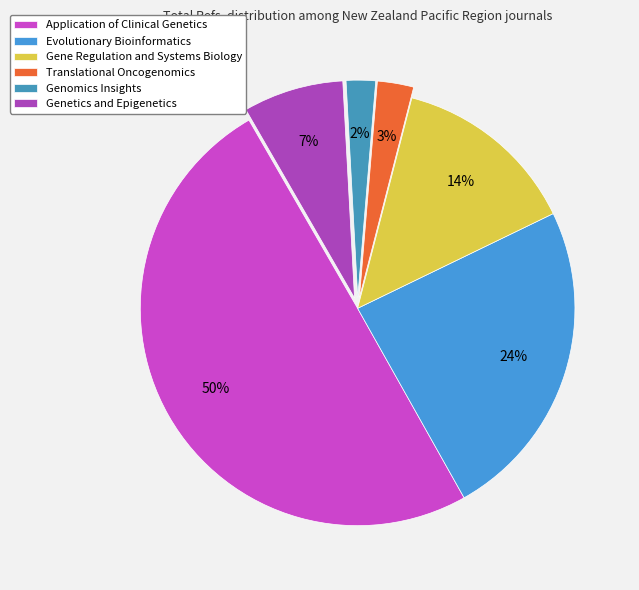

Is it true that Translational Oncogenomics is 3% of the pie?

True